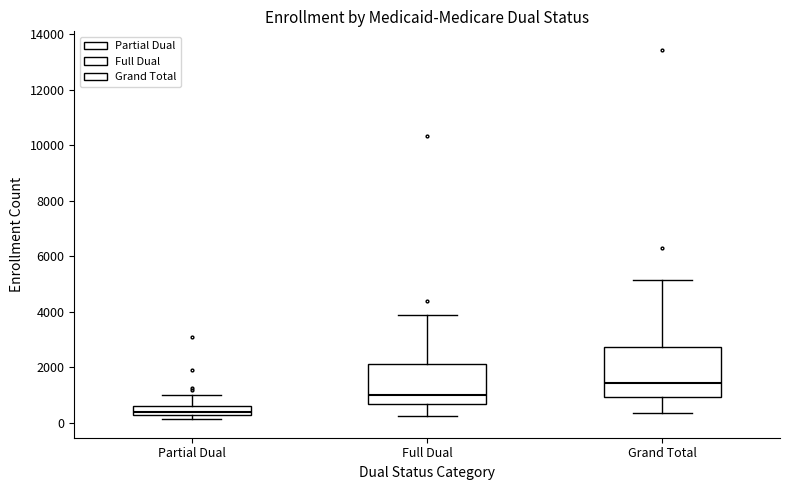

Where does the median line of the box for Partial Dual sit on the y-axis? The values are not printed on the chart, so give them approximately, as read against the axis.

400